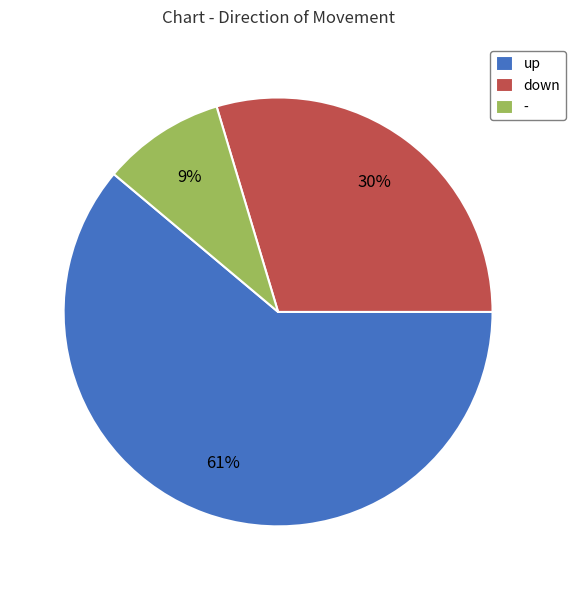

What percentage is the up slice, to the nearest percent?

61%